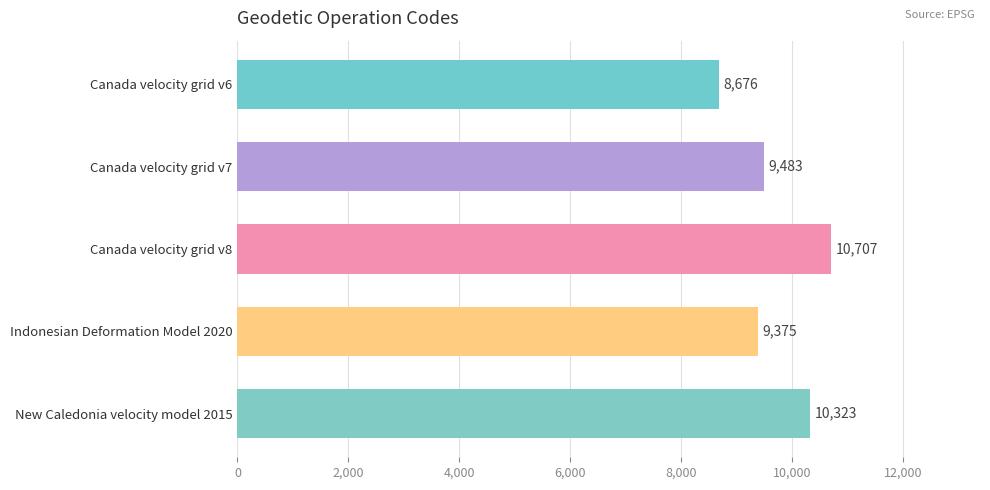

Reading top to bottom, list all the values displayed in this chart.

Canada velocity grid v6=8676	Canada velocity grid v7=9483	Canada velocity grid v8=10707	Indonesian Deformation Model 2020=9375	New Caledonia velocity model 2015=10323